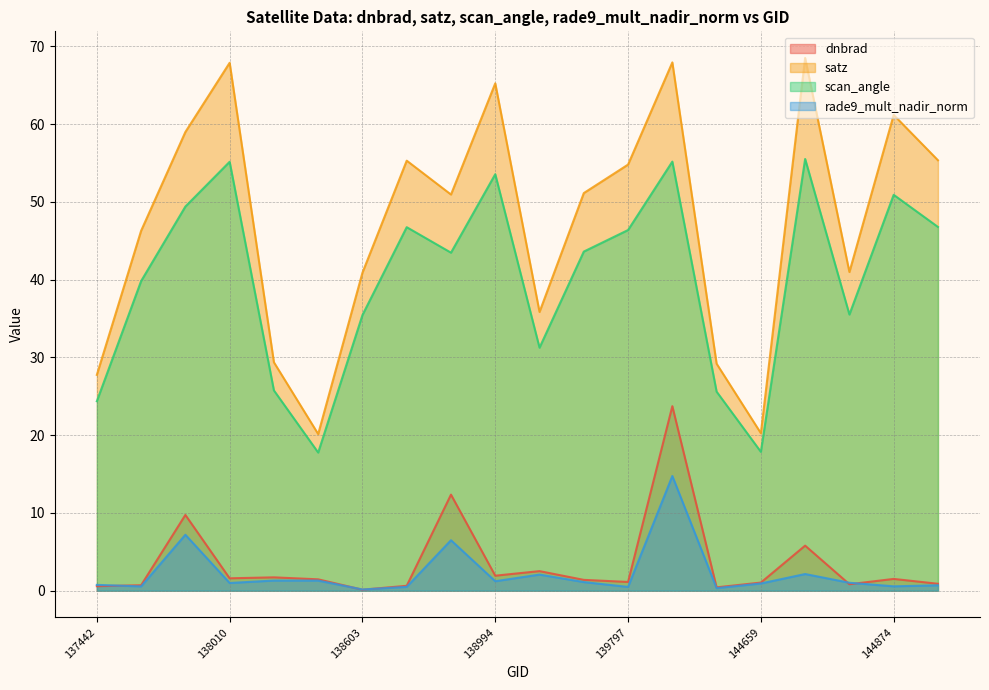

Reading left to right, transcribe all the data shown in this chart.

dnbrad: 137442=0.6	137631=0.7	137822=9.7	138010=1.6	138022=1.7	138408=1.5	138603=0.1	138796=0.6	138809=12.4	138994=1.9	139009=2.5	139783=1.4	139797=1.1	144246=23.7	144263=0.4	144659=1.0	144673=5.8	144859=0.8	144874=1.5	145054=0.9
satz: 137442=27.8	137631=46.3	137822=59.0	138010=67.9	138022=29.4	138408=20.1	138603=40.9	138796=55.3	138809=50.9	138994=65.2	139009=35.8	139783=51.1	139797=54.8	144246=67.9	144263=29.2	144659=20.3	144673=68.5	144859=41.0	144874=61.2	145054=55.3
scan_angle: 137442=24.4	137631=39.8	137822=49.4	138010=55.2	138022=25.8	138408=17.8	138603=35.4	138796=46.7	138809=43.5	138994=53.6	139009=31.2	139783=43.6	139797=46.4	144246=55.2	144263=25.6	144659=17.9	144673=55.5	144859=35.5	144874=50.9	145054=46.8
rade9_mult_nadir_norm: 137442=0.7	137631=0.6	137822=7.2	138010=1.0	138022=1.3	138408=1.3	138603=0.2	138796=0.5	138809=6.5	138994=1.2	139009=2.1	139783=1.1	139797=0.5	144246=14.7	144263=0.3	144659=0.9	144673=2.1	144859=1.0	144874=0.6	145054=0.7